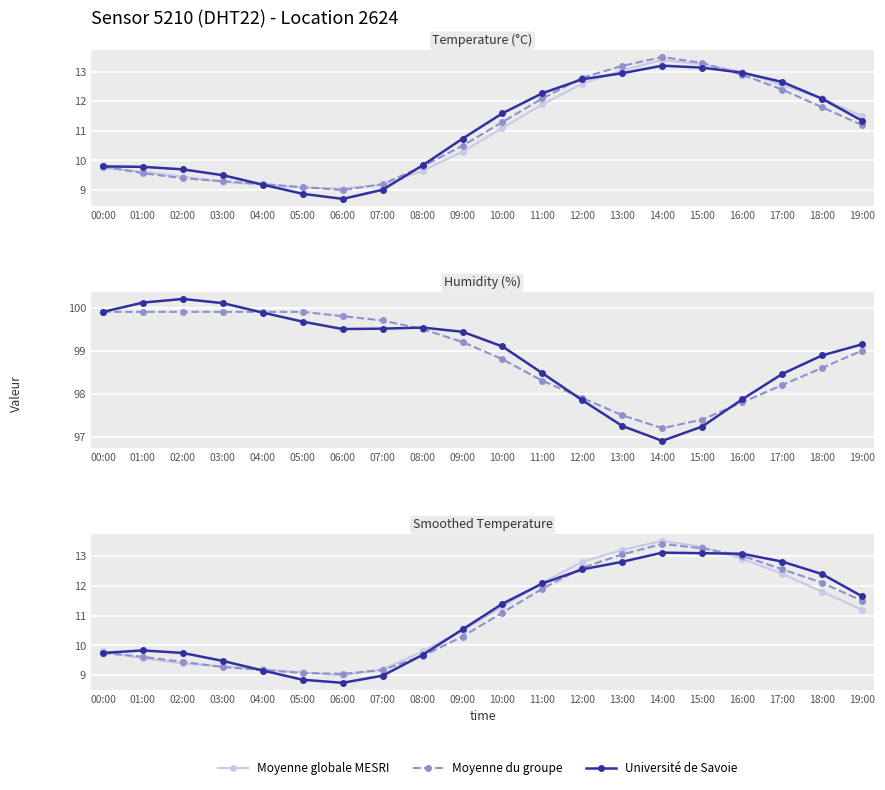

Between 13:00 and 12:00, which is larger?

13:00